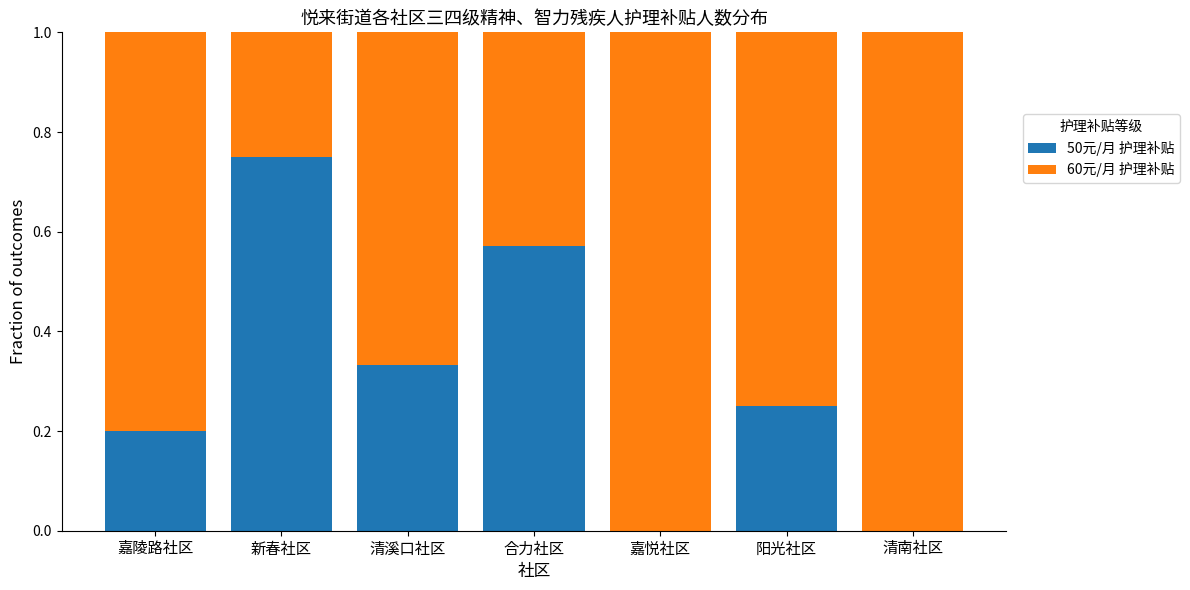

The value of 50元/月 护理补贴 at 新春社区 is 1.3. True or false?

False